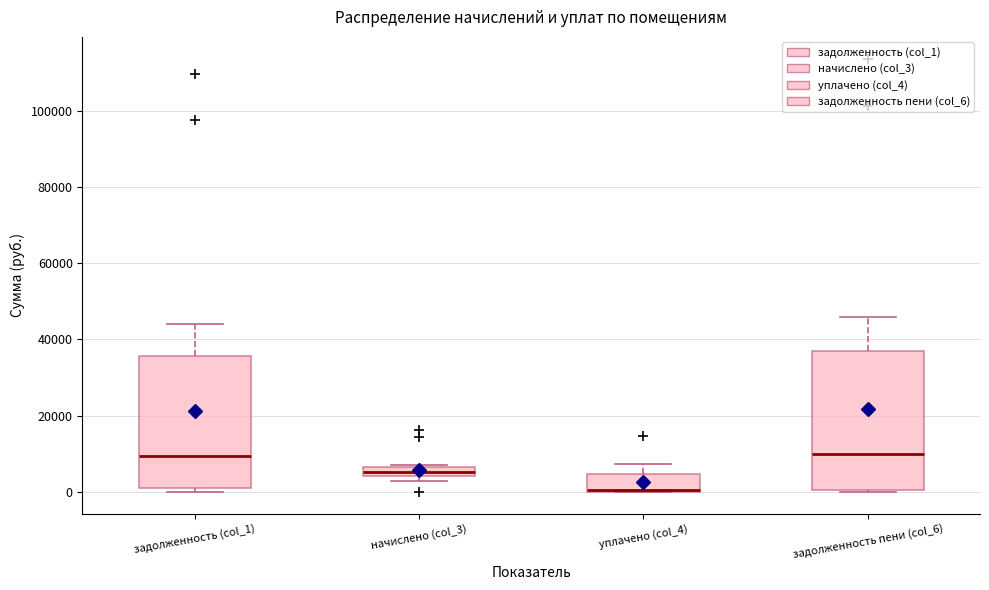

Which box's median line is the lowest?

уплачено (col_4)